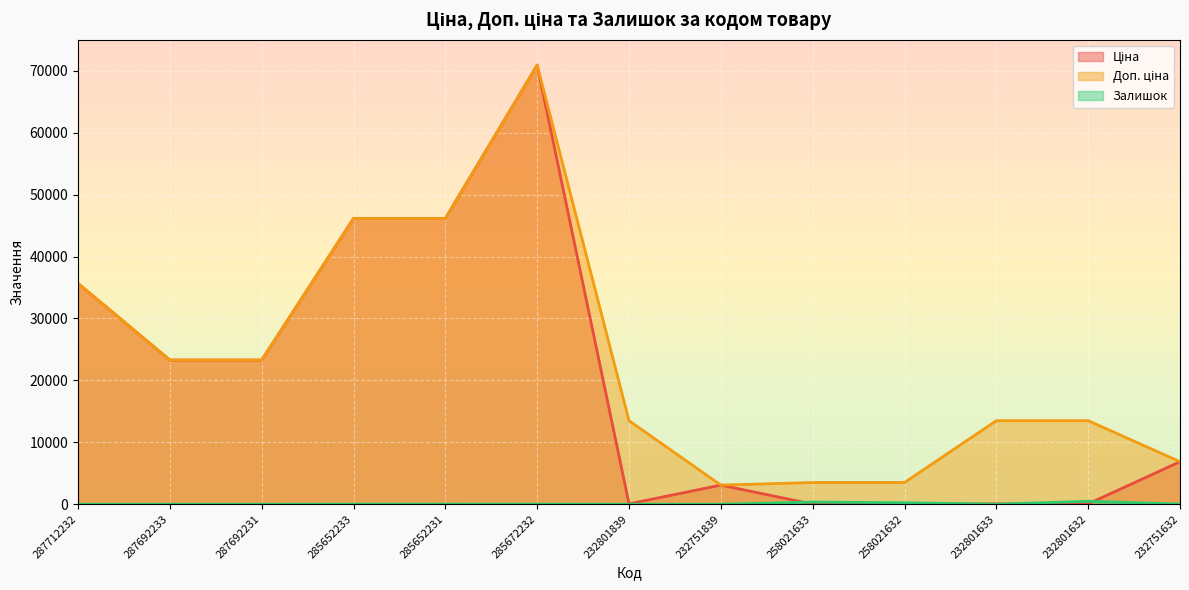

What is the label of the 11th point from the left?

232801633